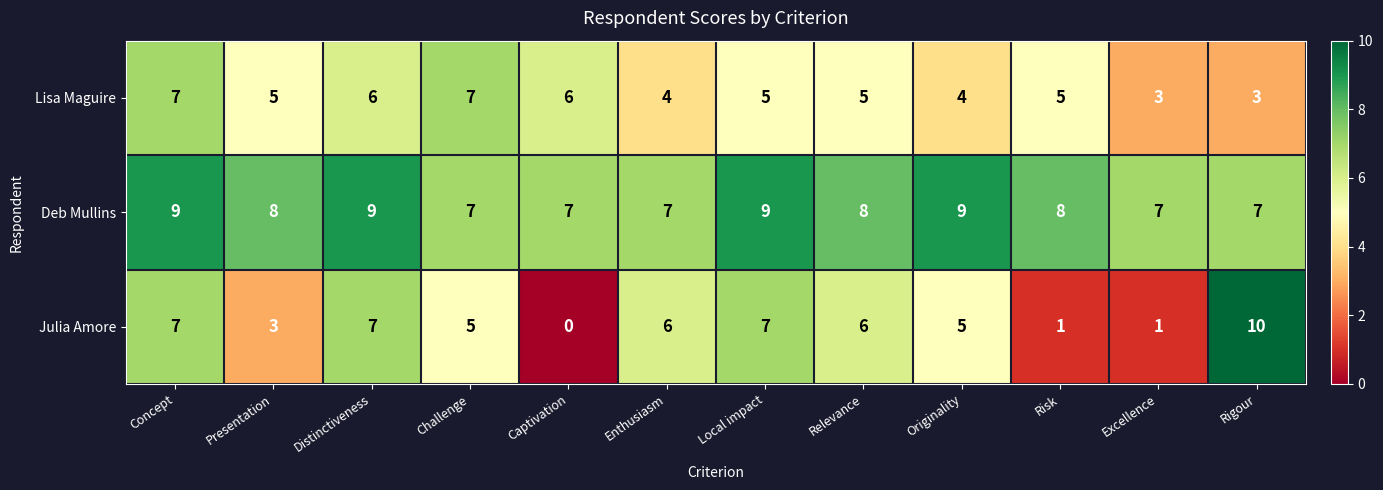

What value does the Lisa Maguire series have at Challenge?

7